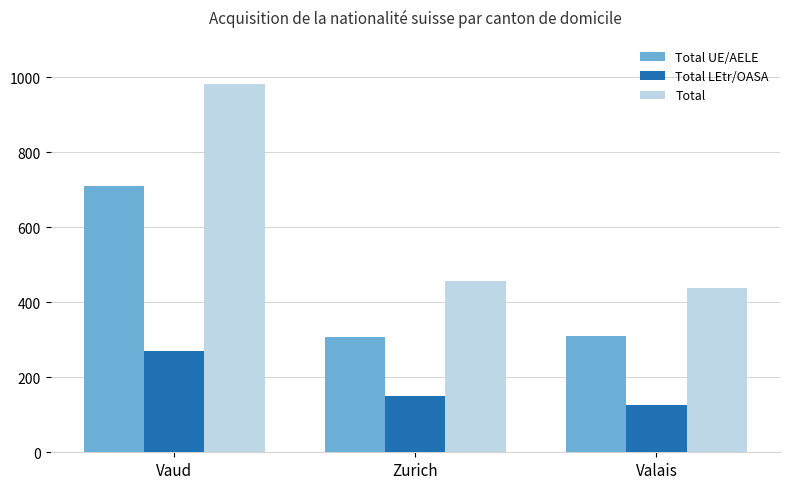

What is the value of the Total bar at the 2nd from the left?

456